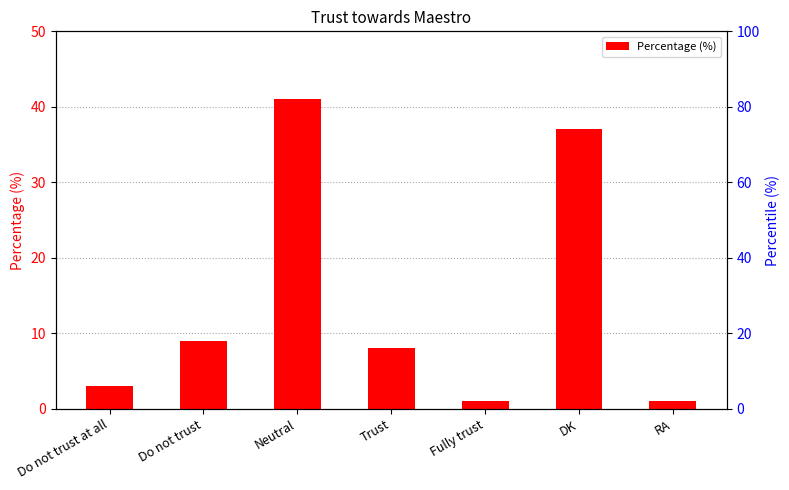

Reading right to left, extract all data points from this chart.

1	37	1	8	41	9	3